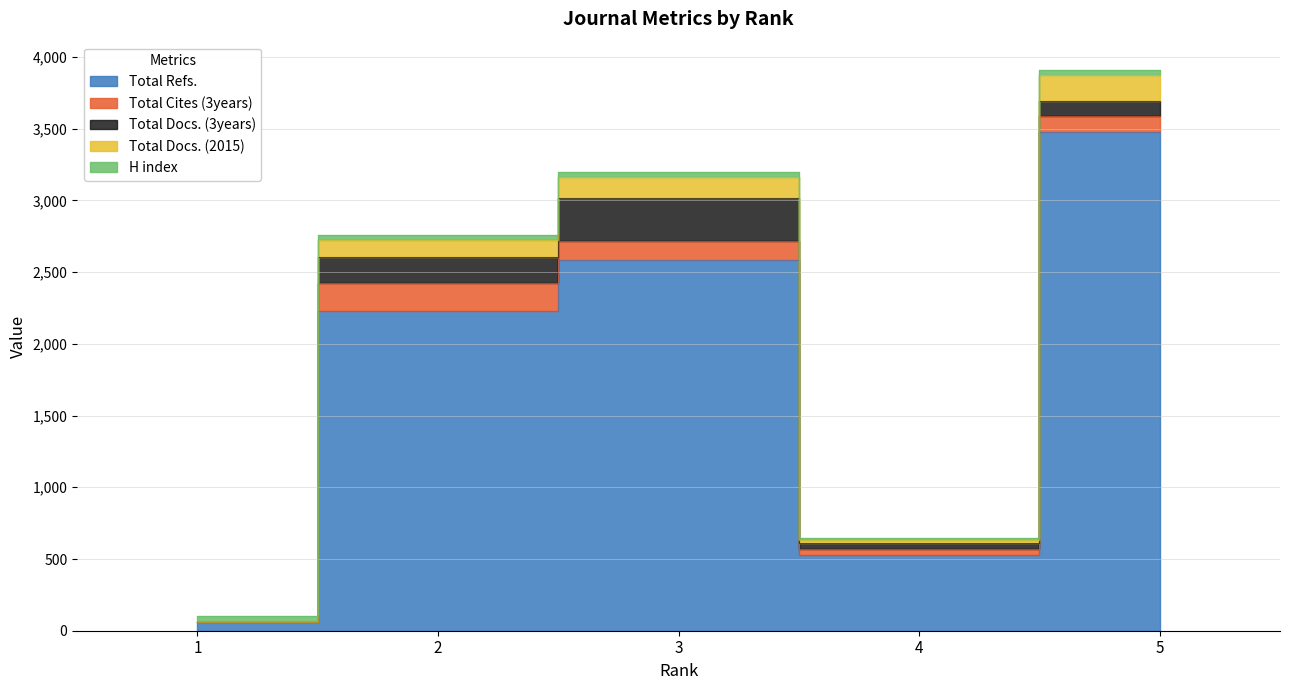

What are all the series names shown in the legend?

H index, Total Docs. (2015), Total Docs. (3years), Total Refs., Total Cites (3years)